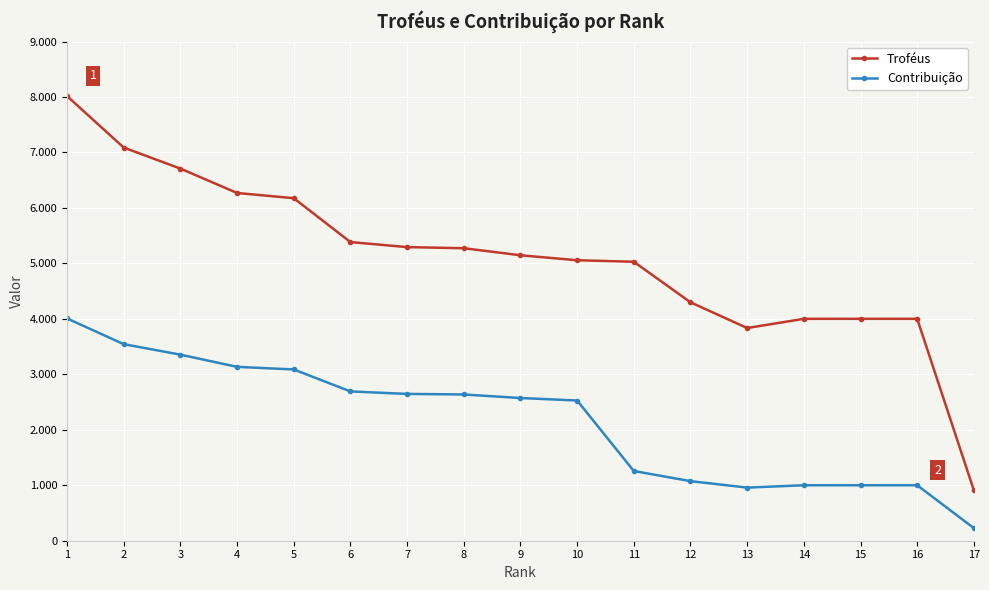

What is the difference between the second highest and minimum values in the Troféus series?

6181